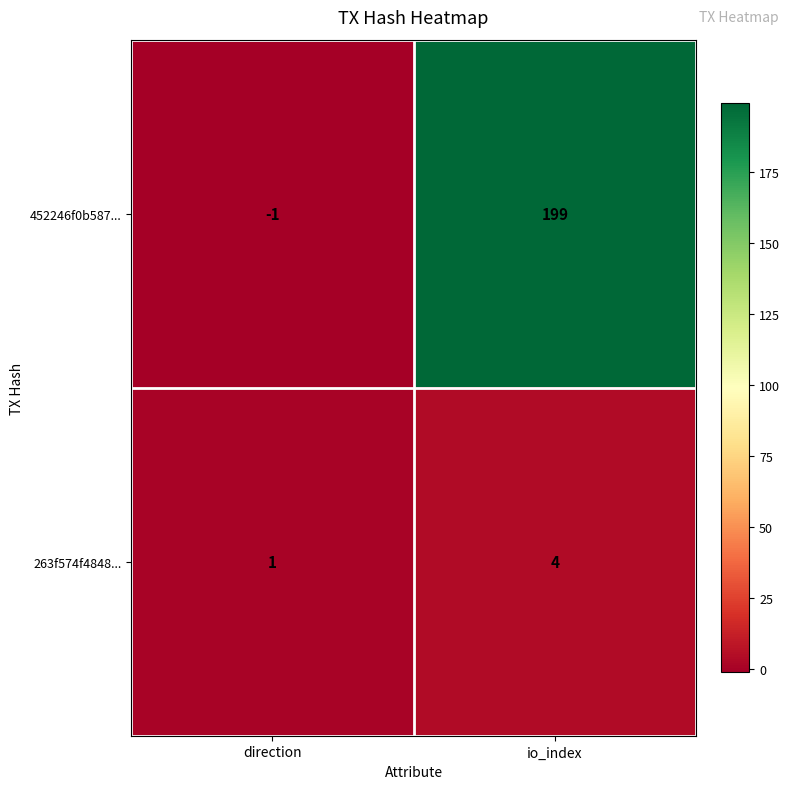

Which category has the lowest value across all series?

direction